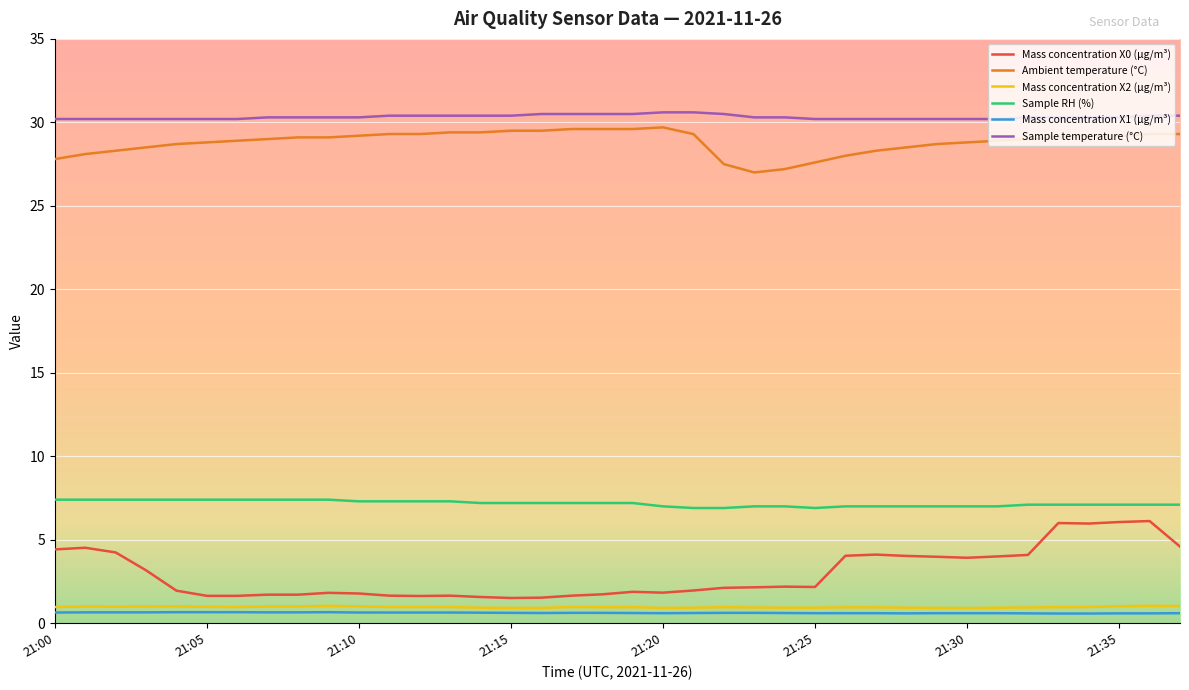

What is the lowest value of the Mass concentration X2 (μg/m³) series?

0.9